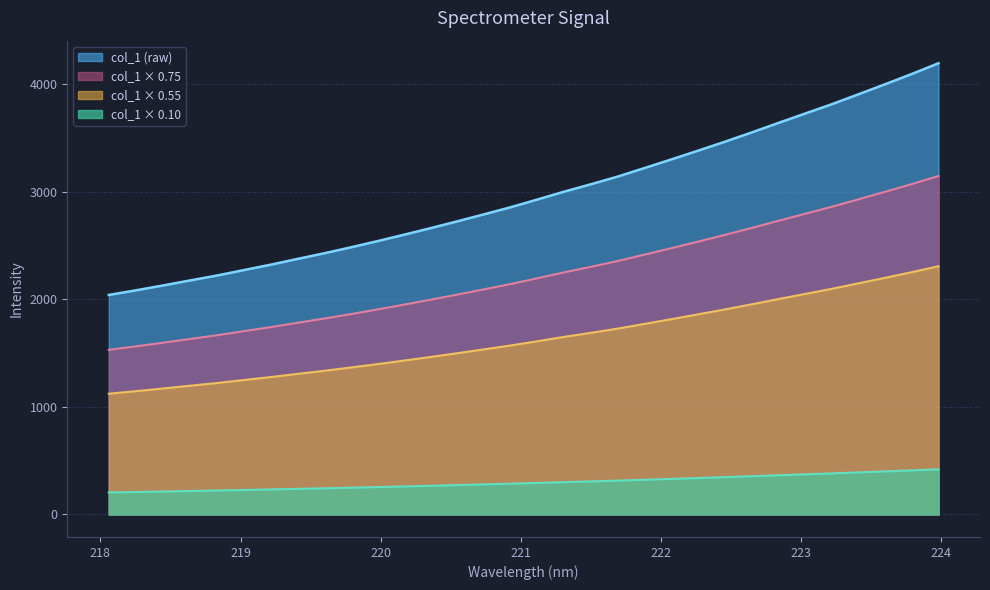

Reading left to right, extract all data points from this chart.

1530.3	1562.1	1595.7	1630.4	1664.4	1702.2	1739.7	1779.8	1819.1	1860.9	1904.2	1949.3	1995.6	2043.2	2092.1	2141.8	2195.5	2250.6	2302.1	2355.6	2415.0	2474.8	2536.0	2598.0	2662.6	2729.0	2794.5	2859.8	2929.3	2999.4	3071.2	3146.2